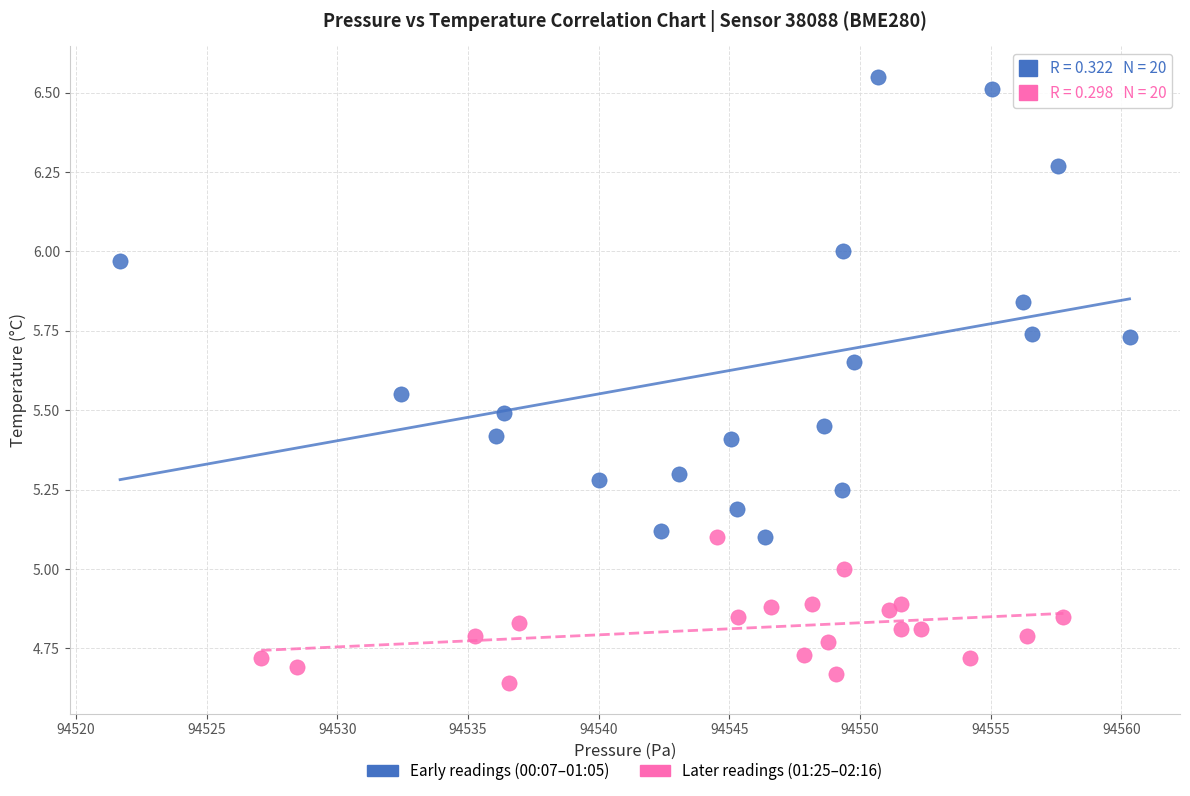

What are all the series names shown in the legend?

Early readings (00:07–01:05), Later readings (01:25–02:16)